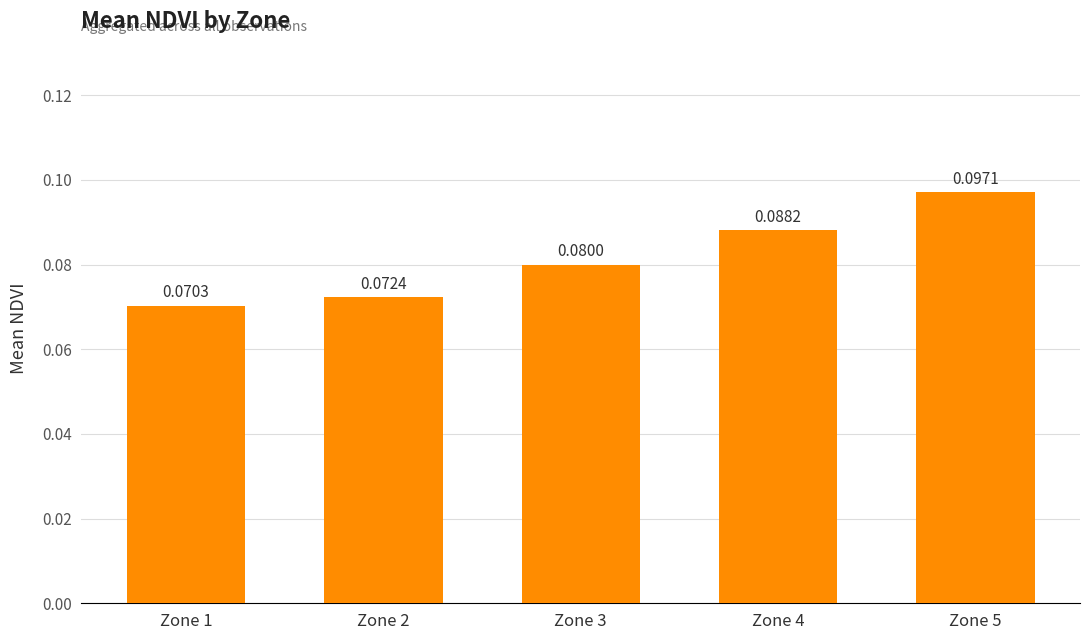

Which has a higher value, Zone 1 or Zone 5?

Zone 5